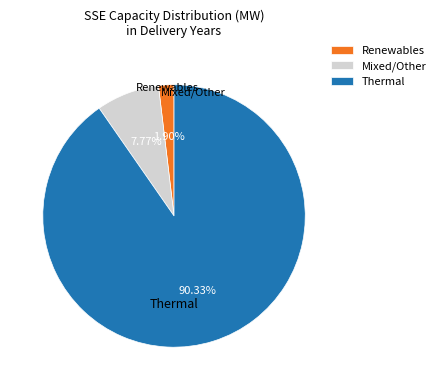

To the nearest percent, what is the difference between the largest and smallest slice percentages?

88%